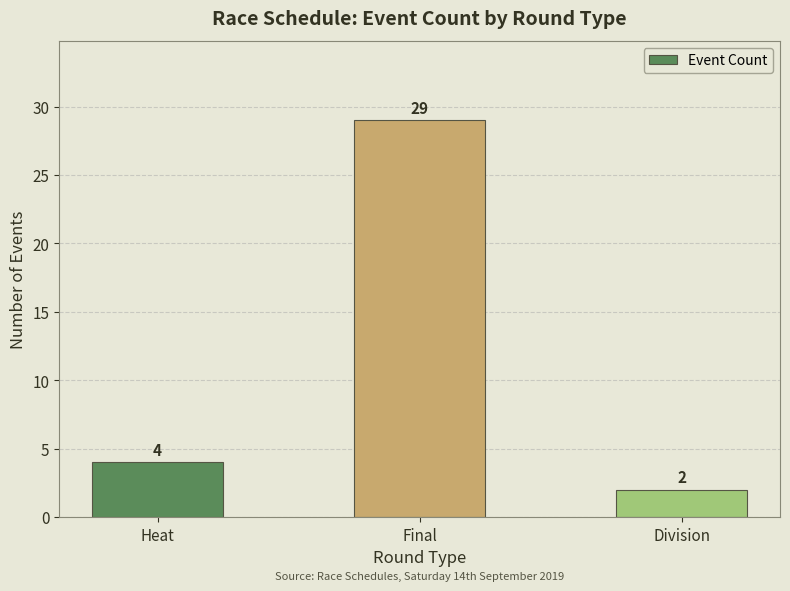

What position from the left is Final?

2